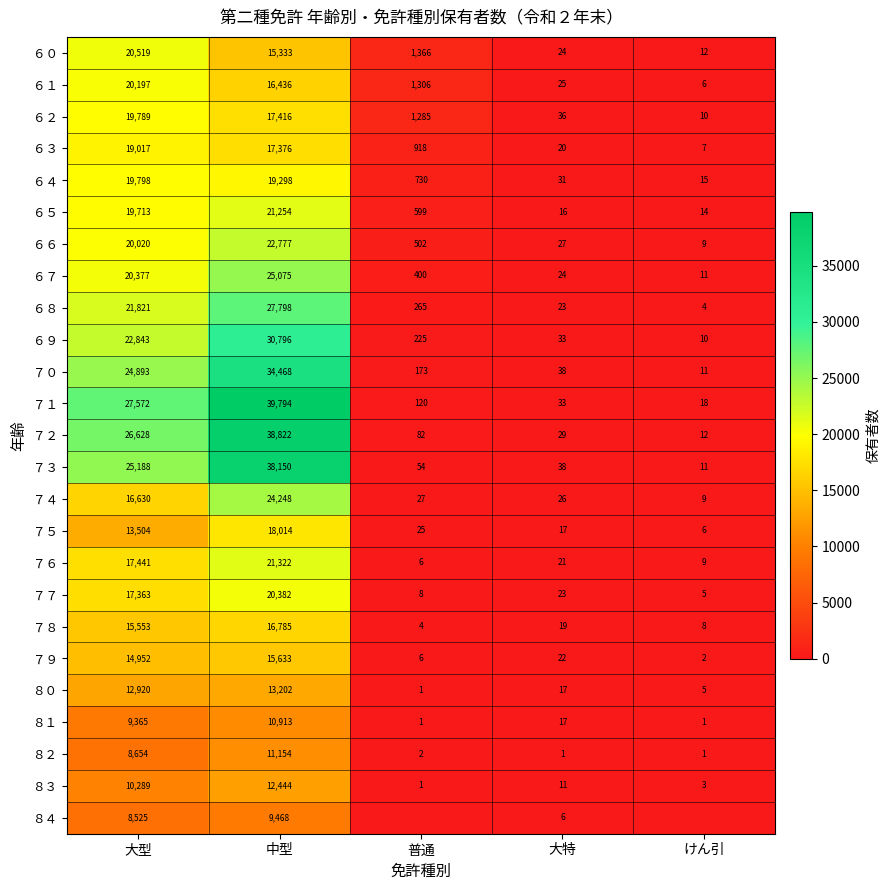

What is the spread (max minus min) of values at けん引?

18